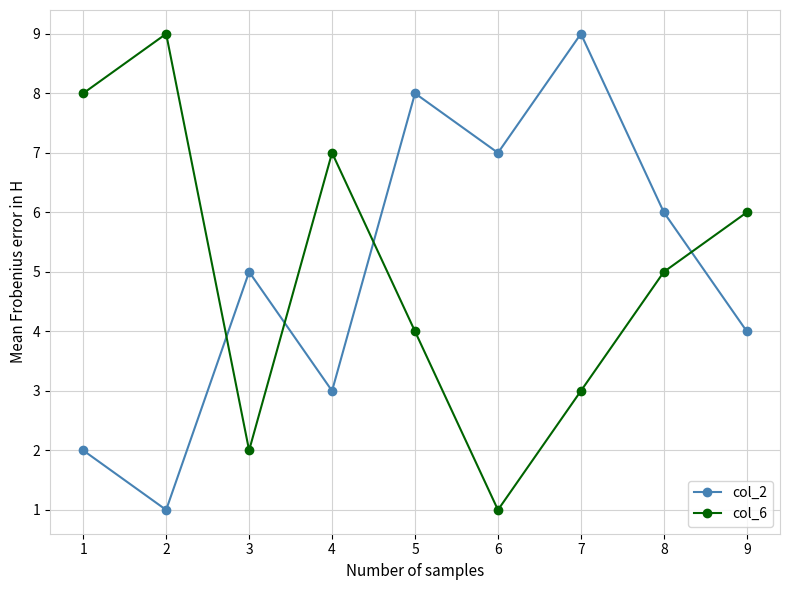

Which series ends up on top after the final intersection of col_2 and col_6?

col_6